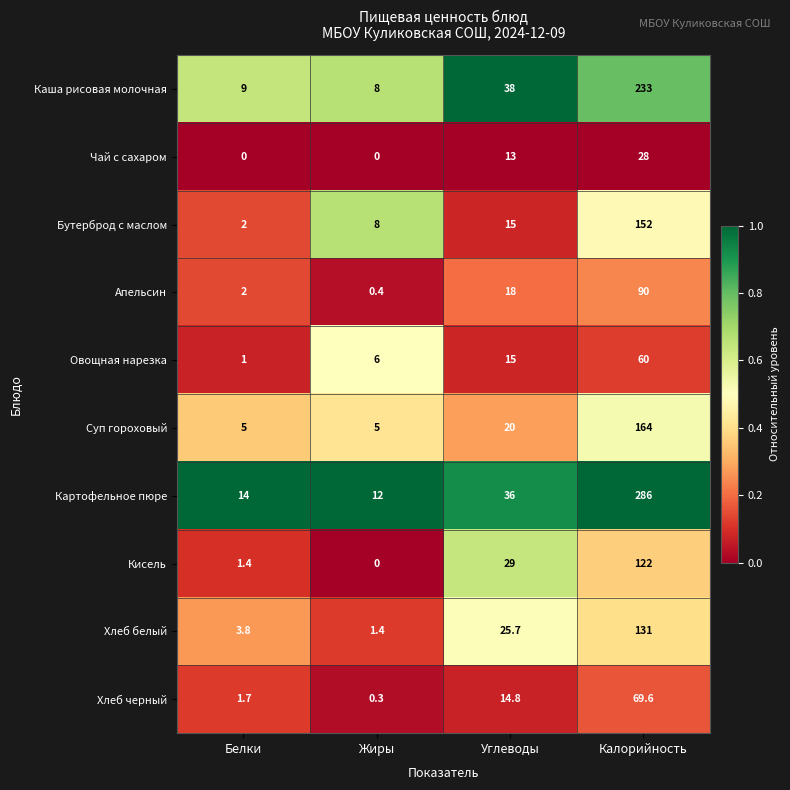

At how many categories does at least one series exceed 0?

4